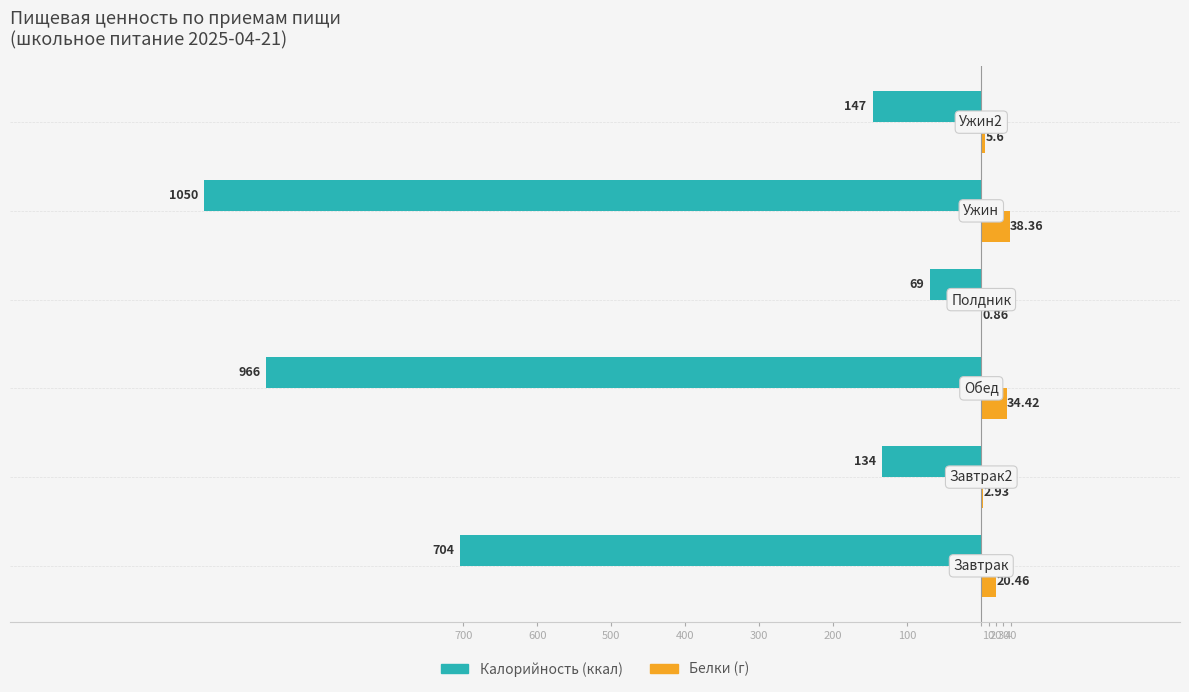

The value of Калорийность at 500 is -406.7. True or false?

False